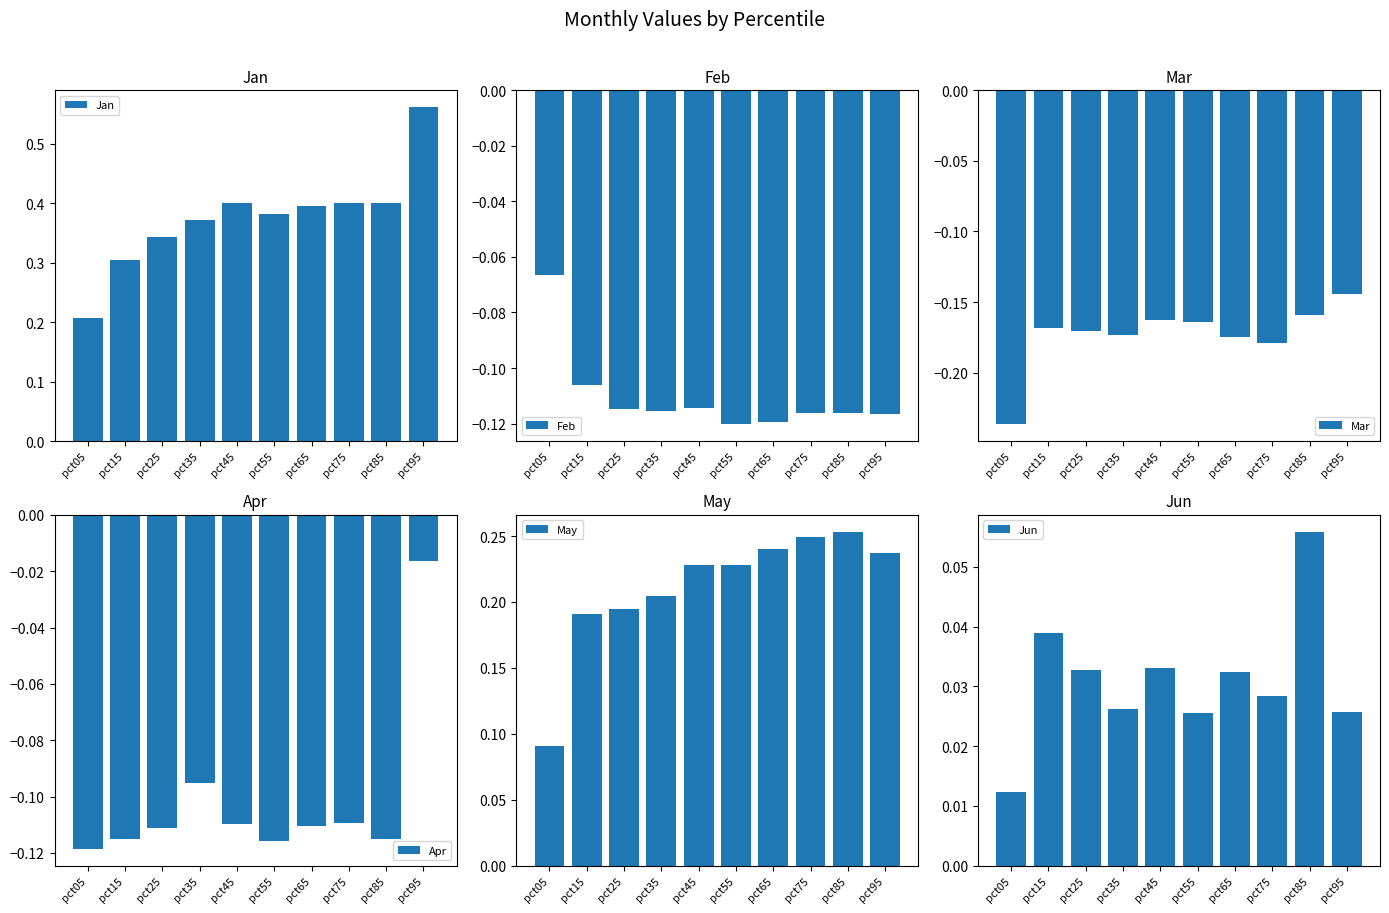

What is the value of the Feb bar at the 9th from the left?

-0.1